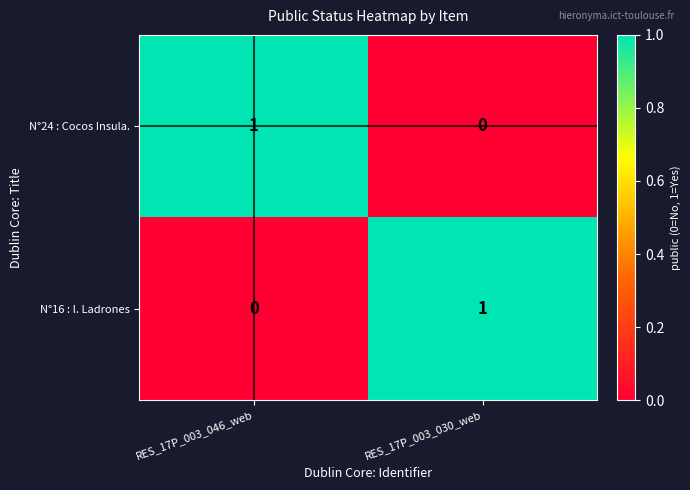

Reading left to right, list all the values displayed in this chart.

N°24 : Cocos Insula.: 1	0
N°16 : I. Ladrones: 0	1